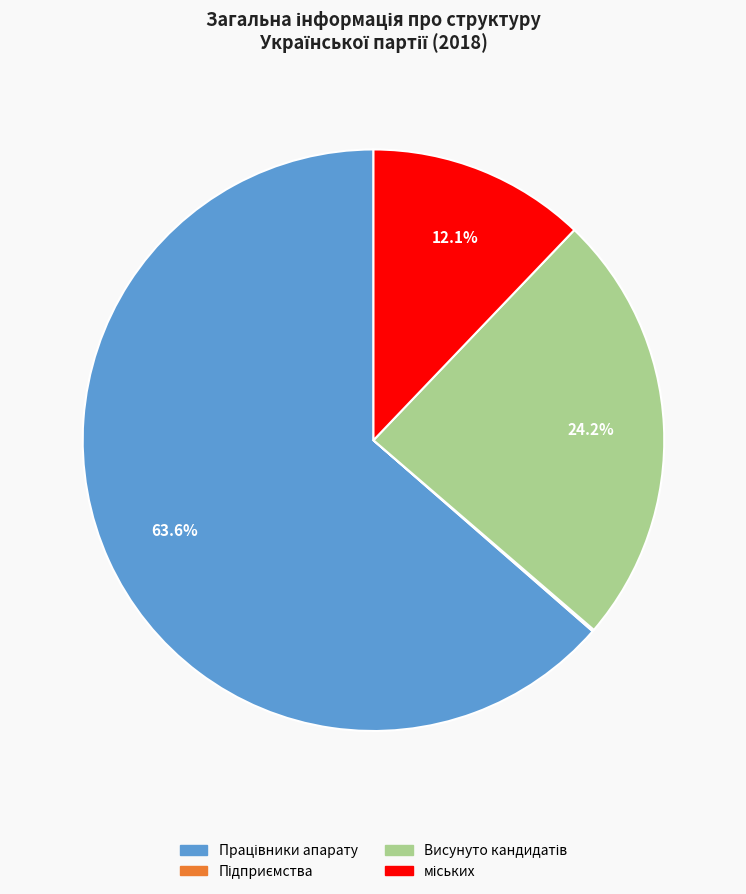

Does any single category account for the majority?

Yes